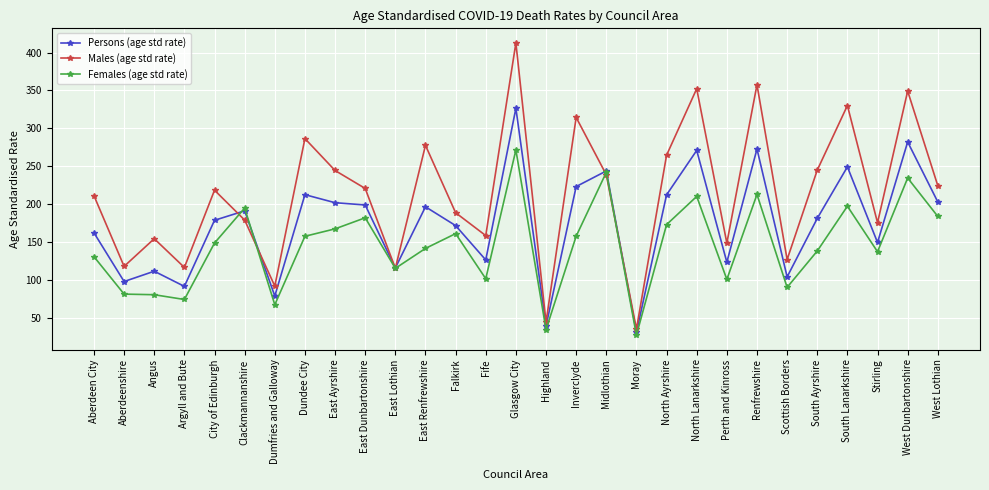

List the series in order of their overall mean, lowest first.

Females (age std rate), Persons (age std rate), Males (age std rate)